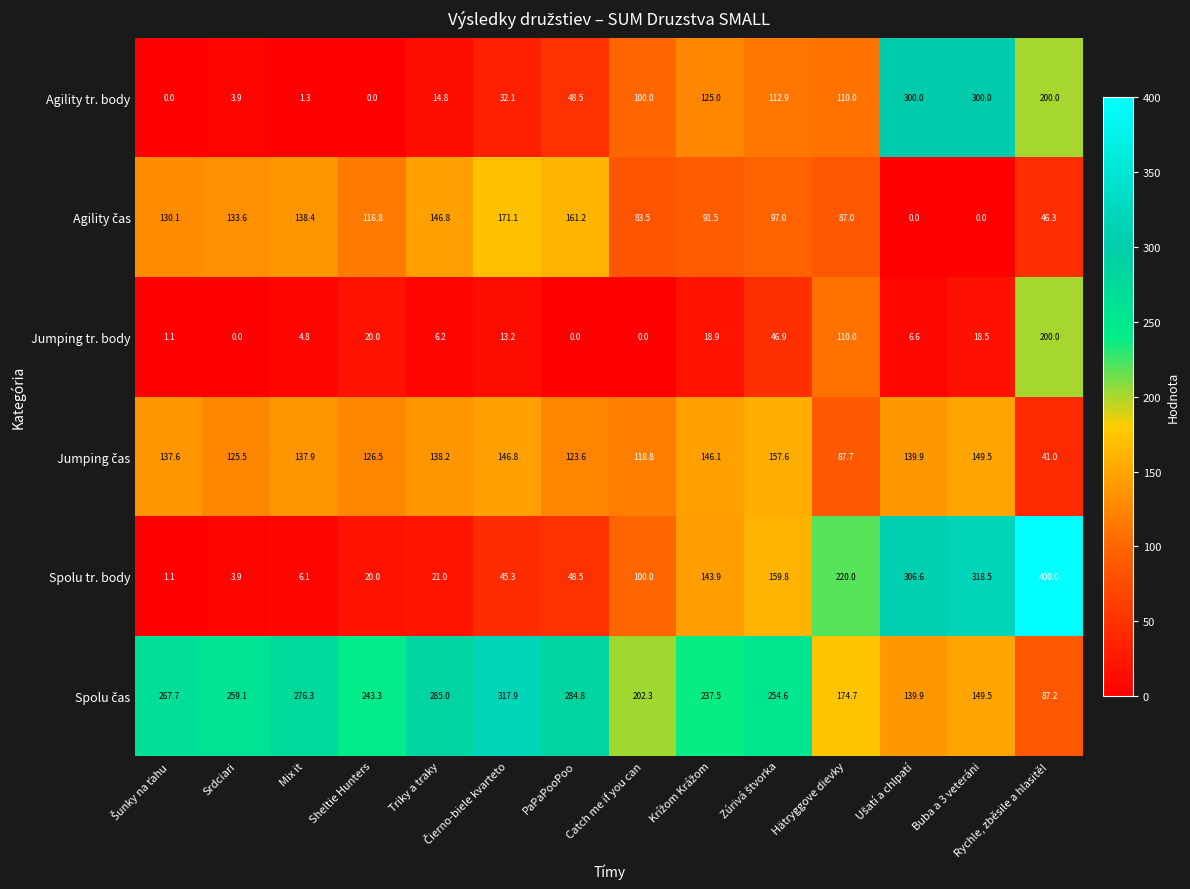

At which category is the sum across all series the highest?

Rychle, zběsile a hlasitě!